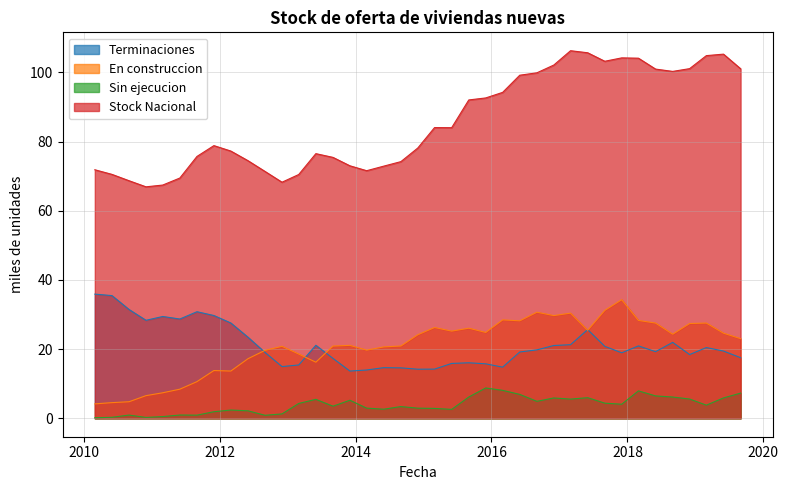

True or false: Sin ejecucion and Stock Nacional cross at least once.

False